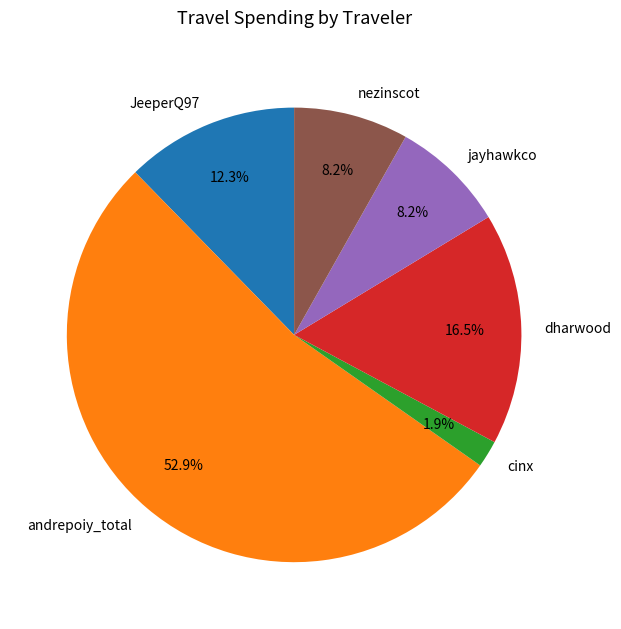

Count the number of slices in the pie.

6